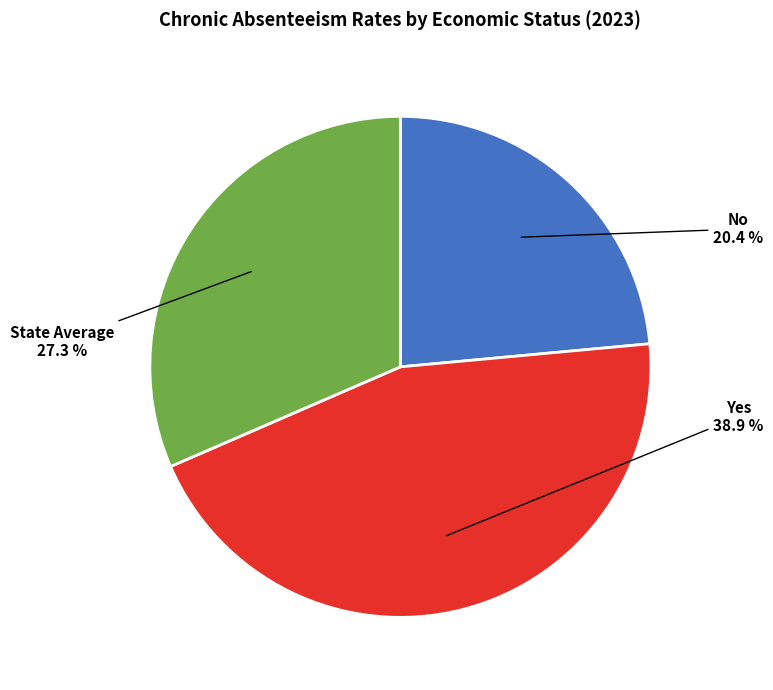

Which slice is the smallest?

No